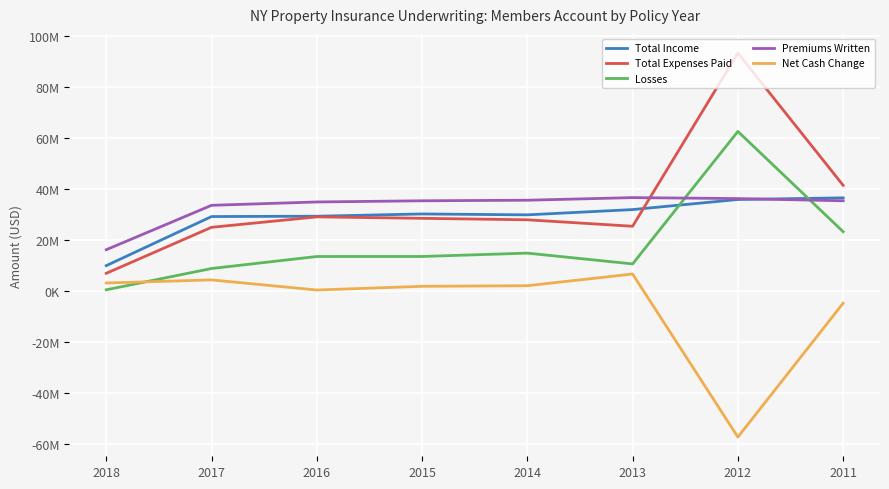

Does the chart display data point markers on the line(s)?

No